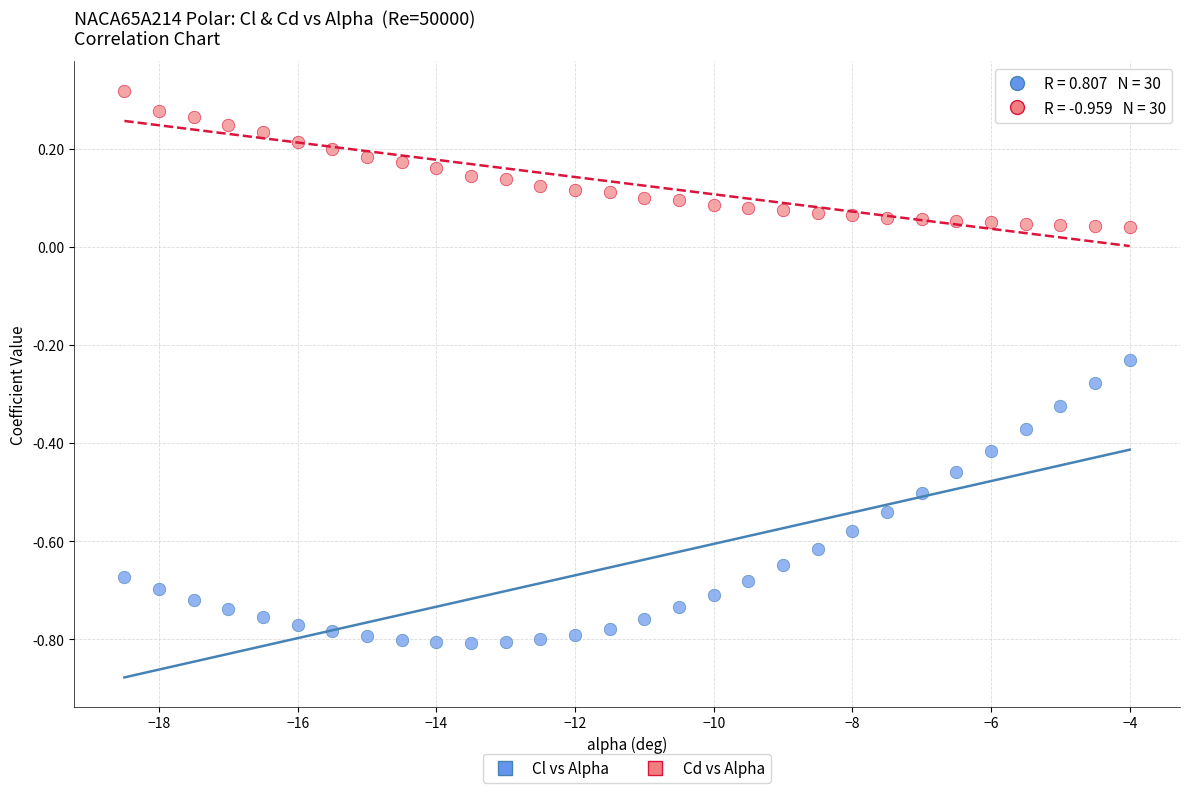

Which series contains the highest Y value?

Cd vs Alpha